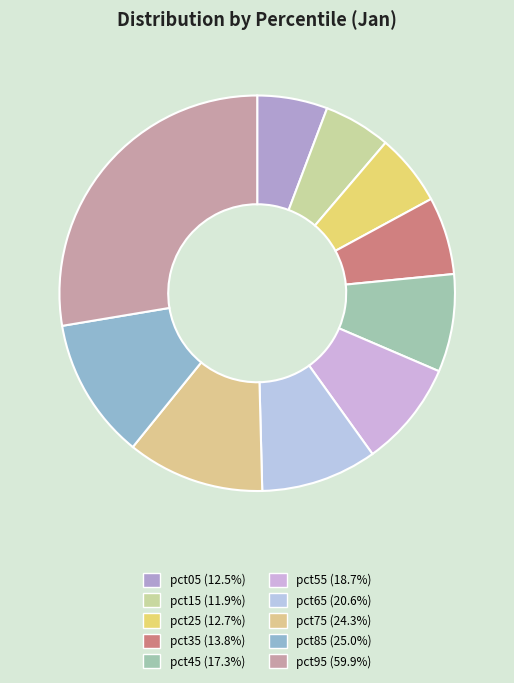

Is pct75 the majority of the pie?

No